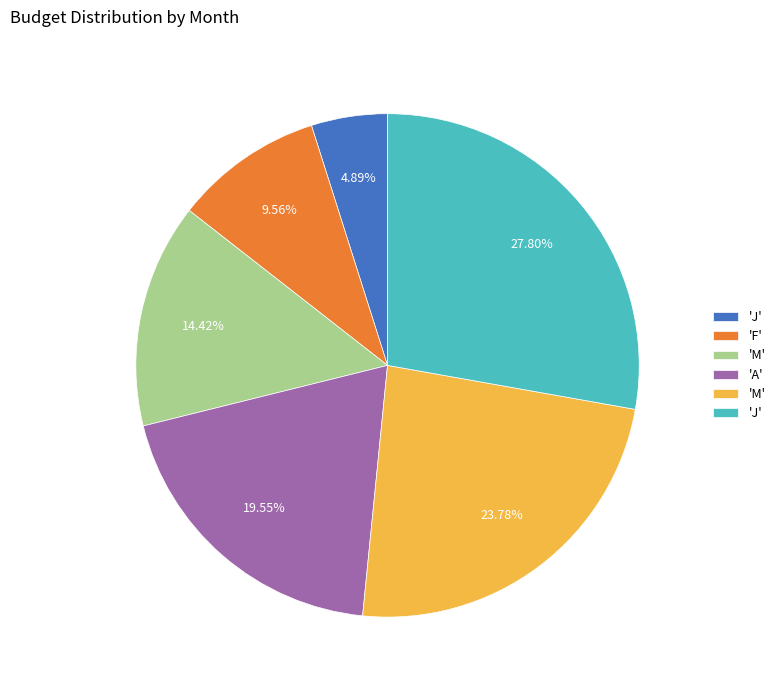

Does any single category account for the majority?

No